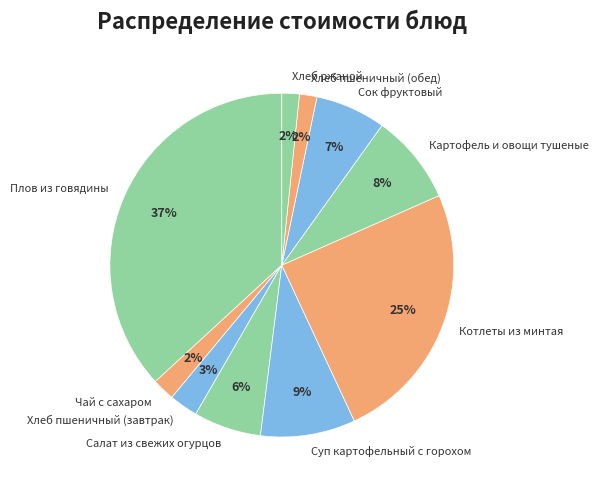

Count the number of slices in the pie.

10